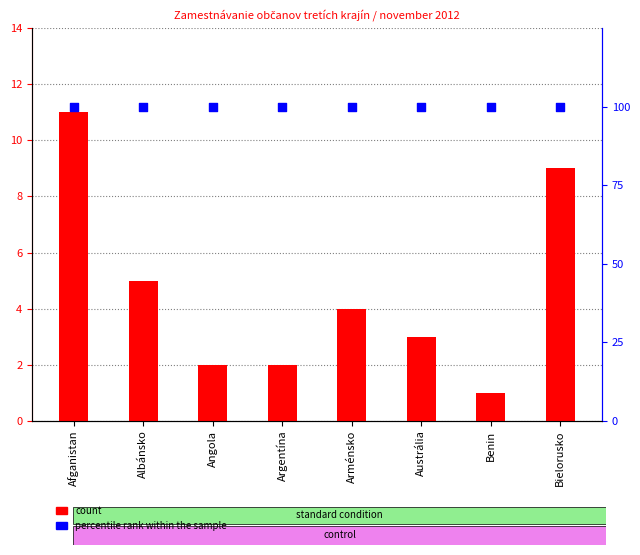

Which series has the widest spread of Y values?

count